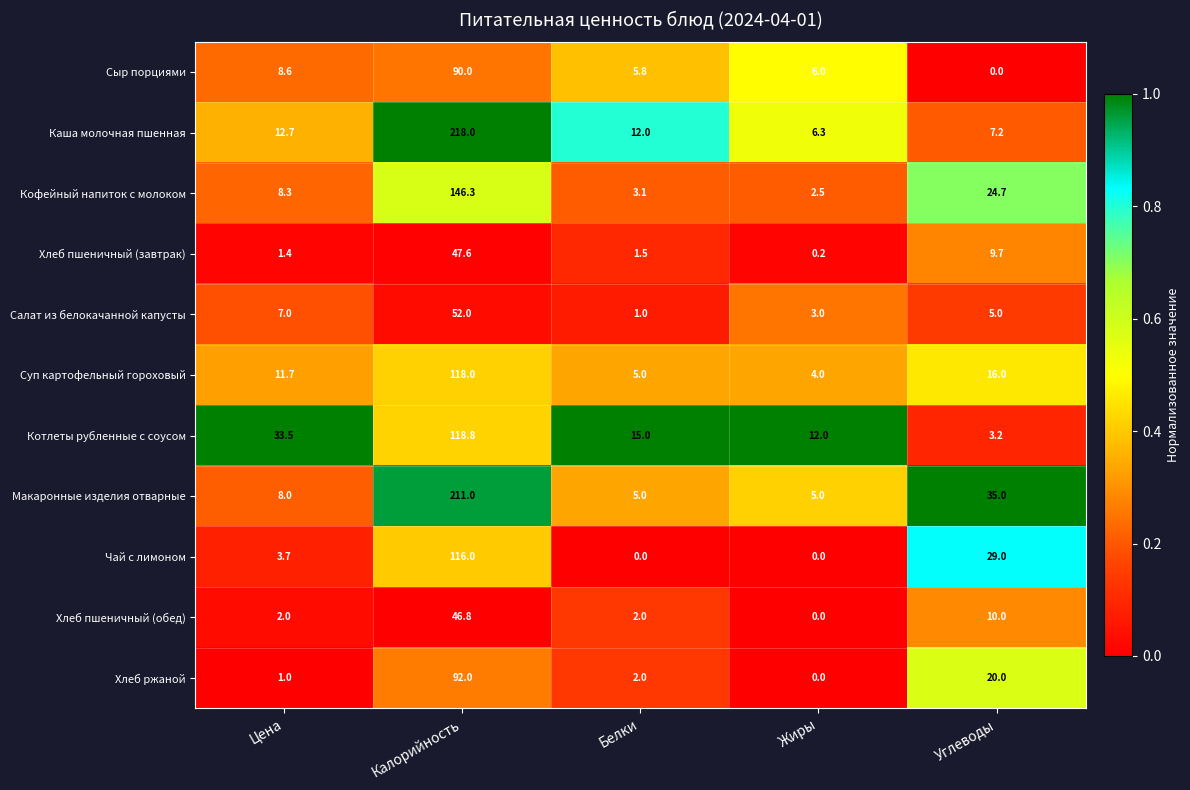

The Кофейный напиток с молоком series shows 8.3 at Цена. True or false?

True